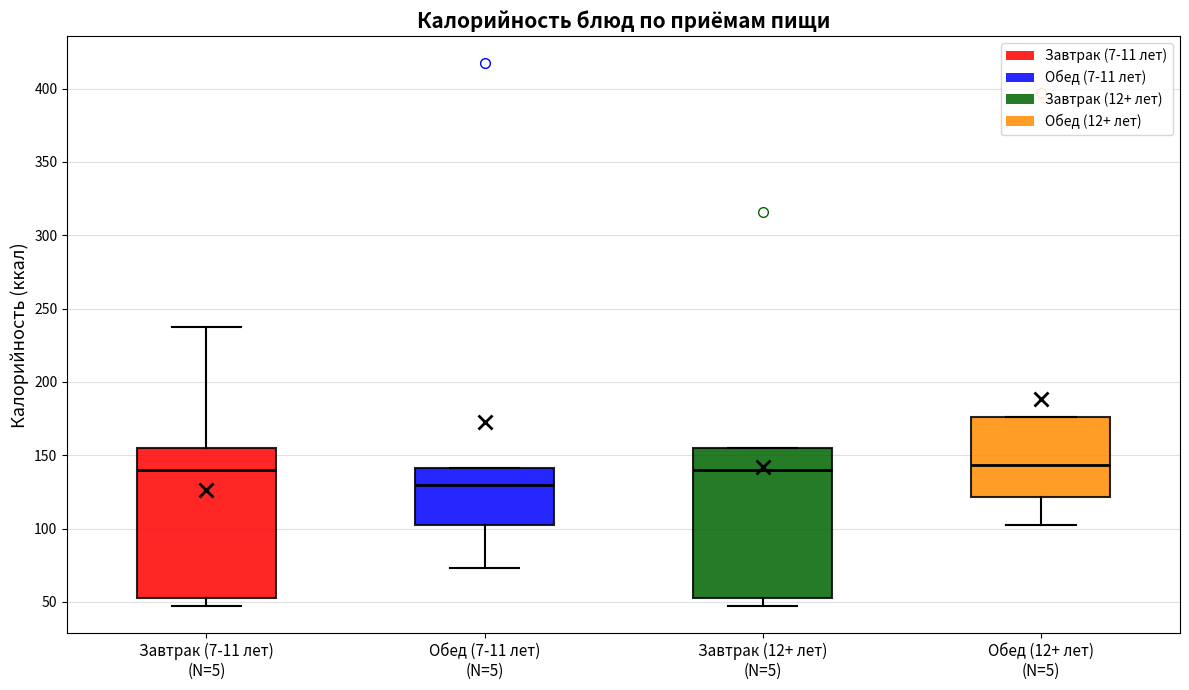

Where does the median line of the box for Завтрак (12+ лет) (N=5) sit on the y-axis? The values are not printed on the chart, so give them approximately, as read against the axis.

140